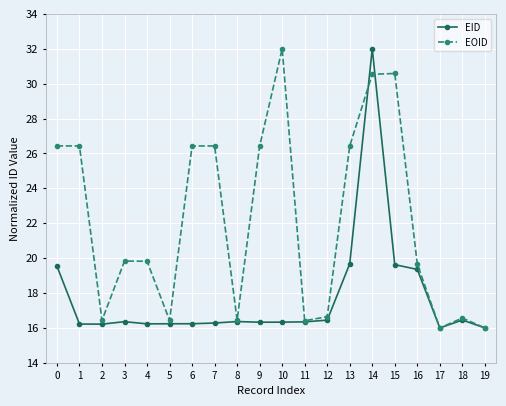

Is this an area chart (filled region under the line)?

No